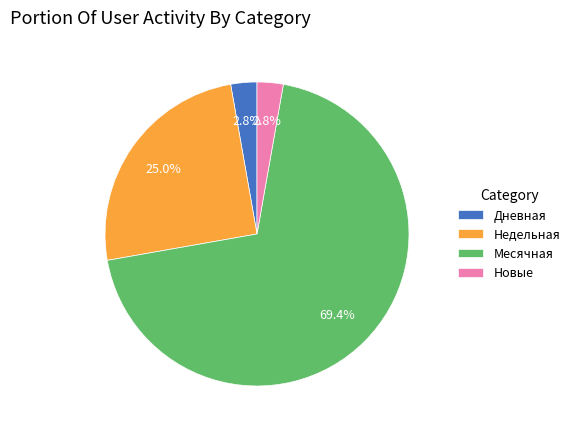

To the nearest percent, what is the difference between the largest and smallest slice percentages?

67%